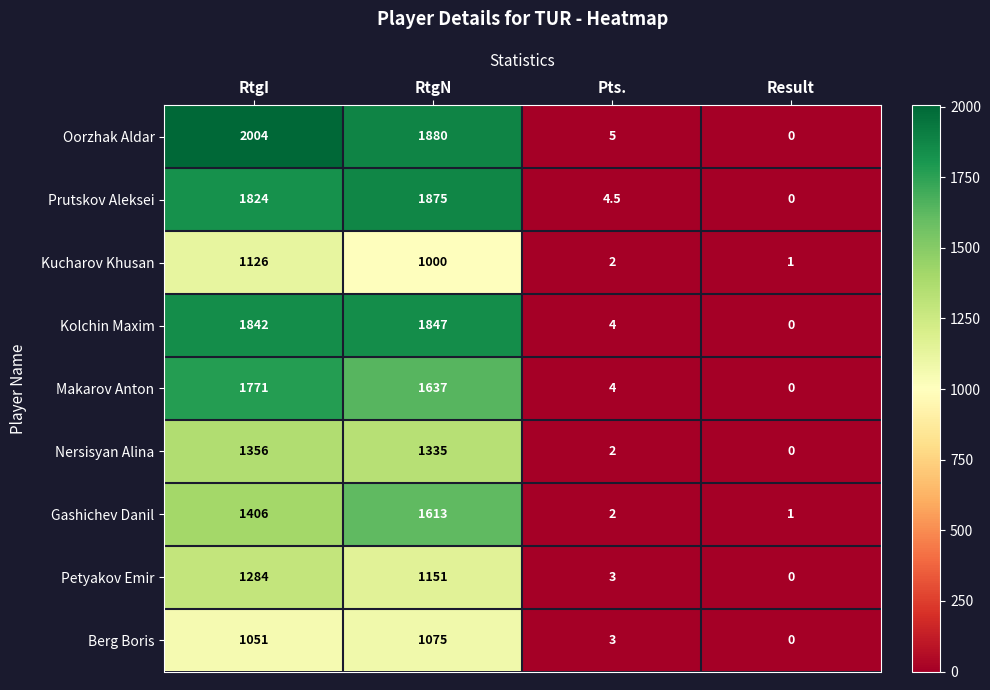

What is the sum of the Prutskov Aleksei values at Pts. and RtgI?

1828.5